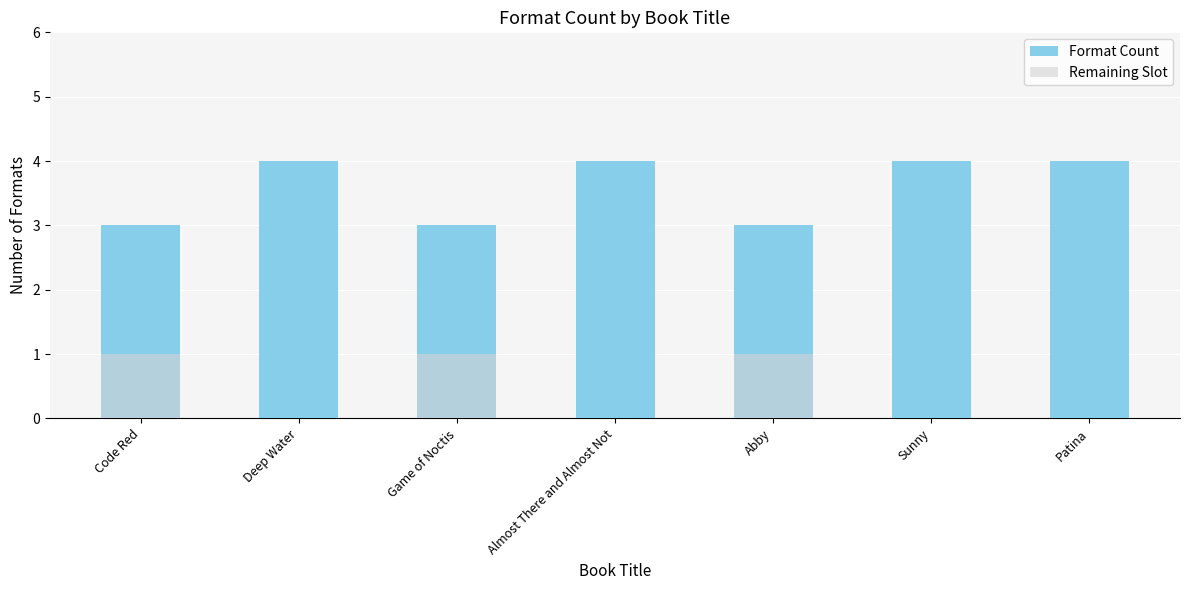

Which label corresponds to the smallest value in the chart?

Deep Water